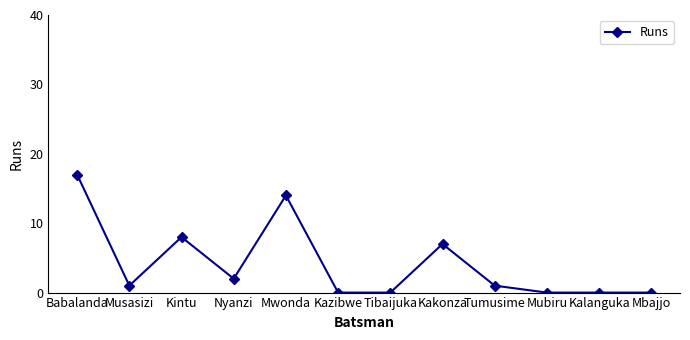

What is the sum of the values at Kintu and Tumusime?

9